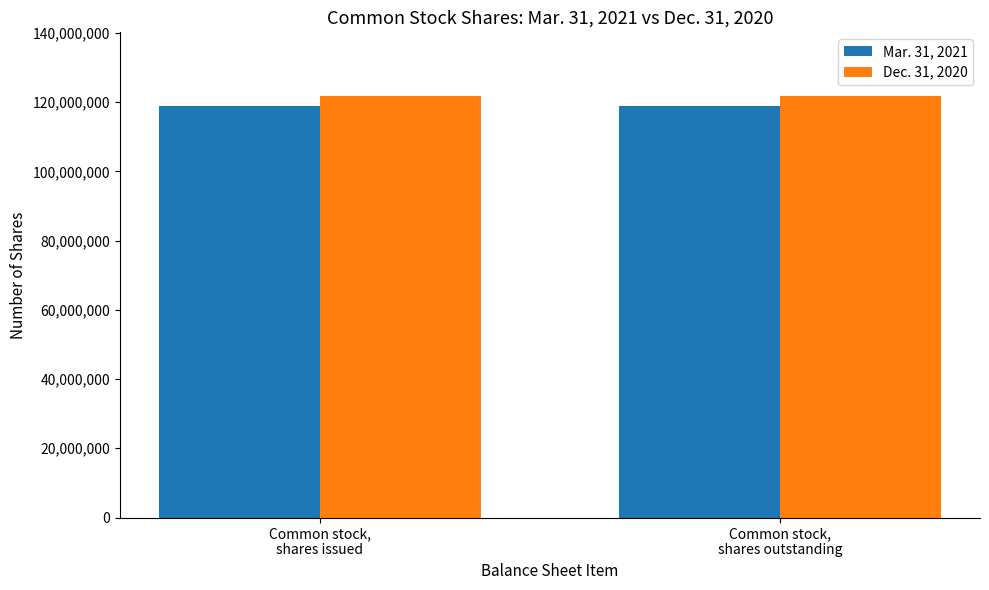

What is the maximum value shown in the chart?

121882778